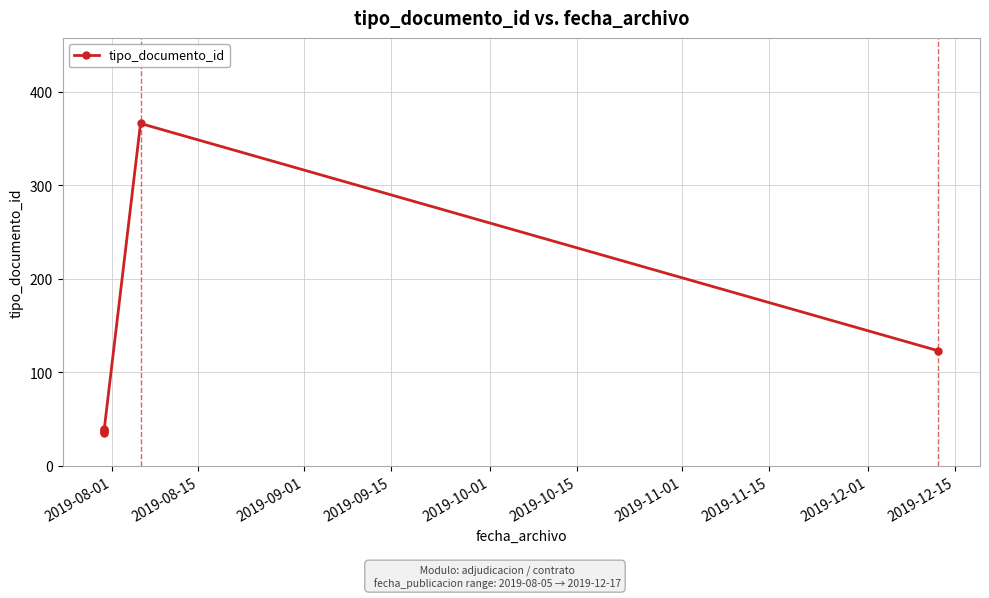

What is the average value?

96